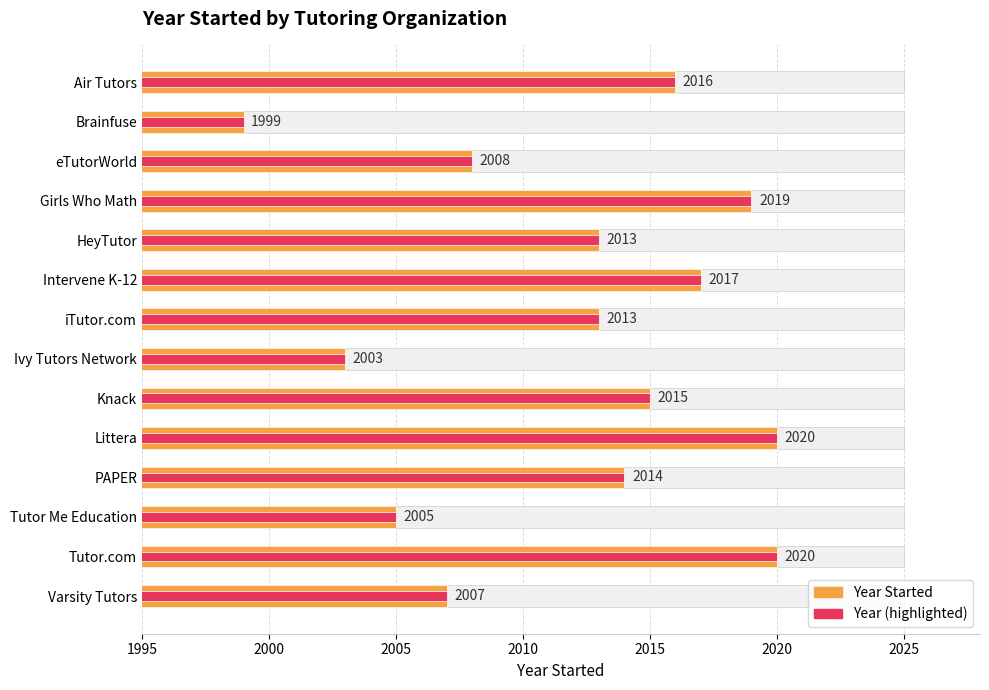

Count the number of categories in the chart.

14